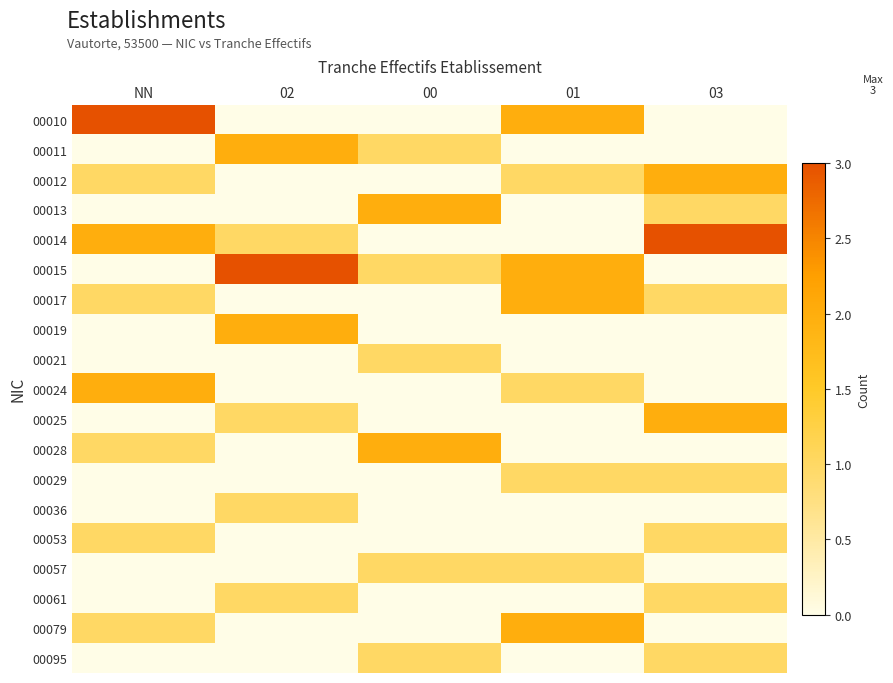

What is the total value across all series at 02?

11